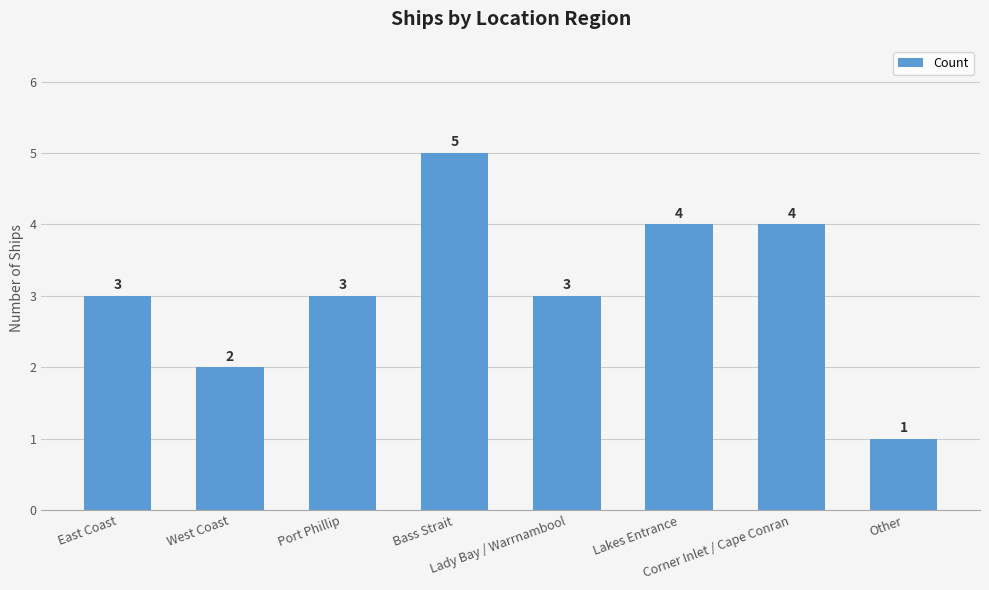

Reading left to right, what are all the values shown in this chart?

East Coast=3	West Coast=2	Port Phillip=3	Bass Strait=5	Lady Bay / Warrnambool=3	Lakes Entrance=4	Corner Inlet / Cape Conran=4	Other=1